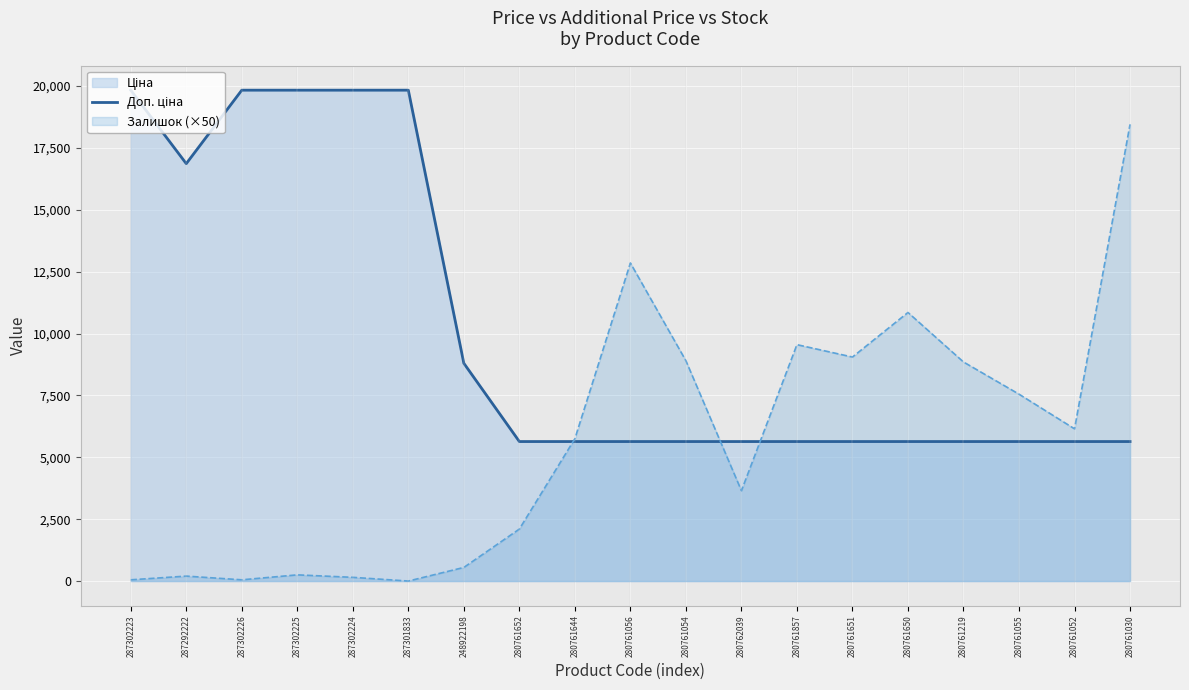

List the labels in order of value, smallest first.

280761652, 280761644, 280761056, 280761054, 280762039, 280761857, 280761651, 280761650, 280761219, 280761055, 280761052, 280761030, 248922198, 287292222, 287302223, 287302226, 287302225, 287302224, 287301833